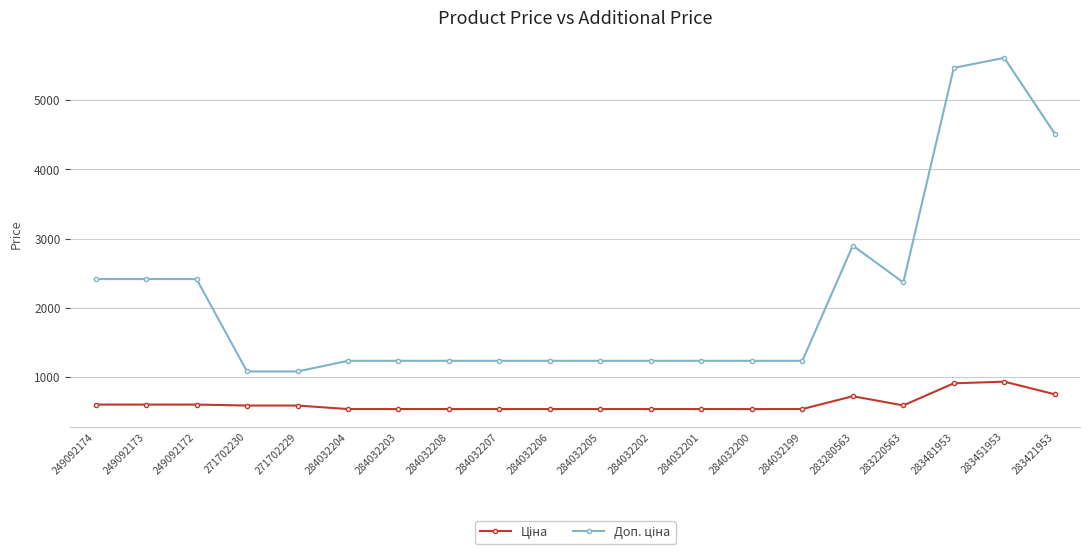

What is the difference between the highest and lowest values at 284032205?

696.4